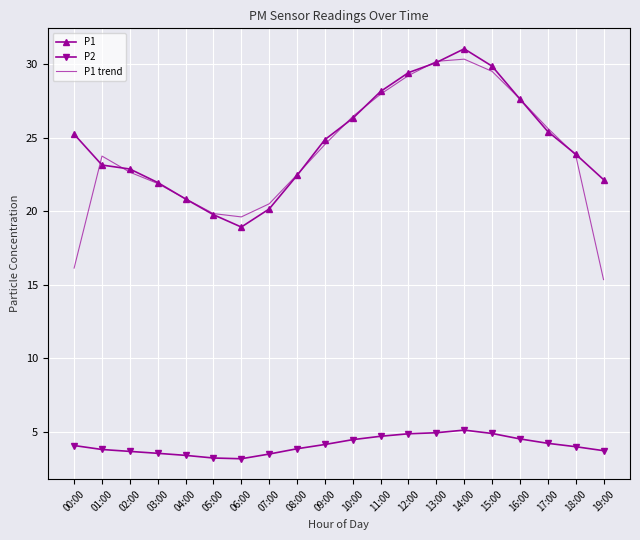

Which series ends up on top after the final intersection of P1 trend and P1?

P1